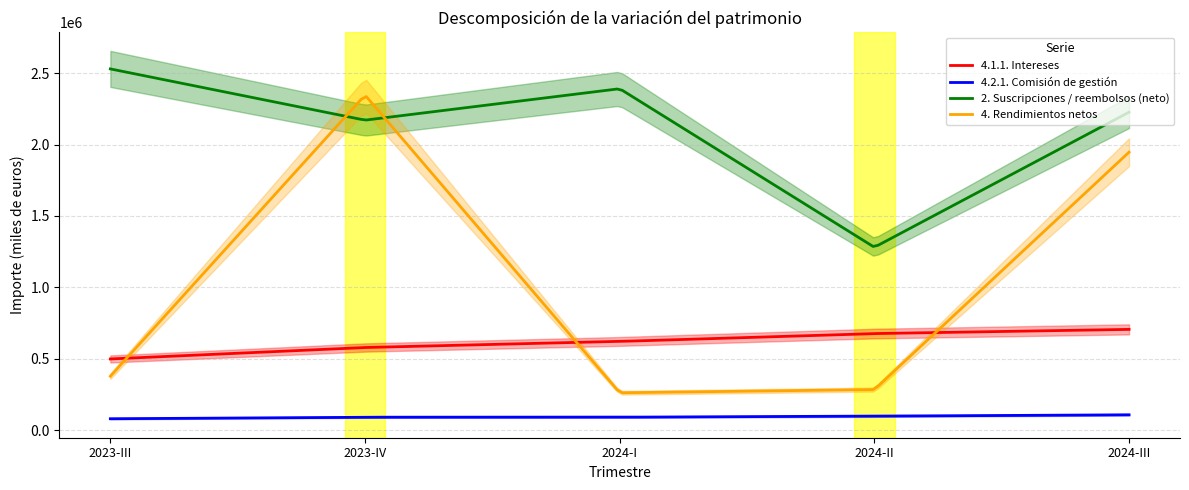

How many lines are shown in the chart?

4